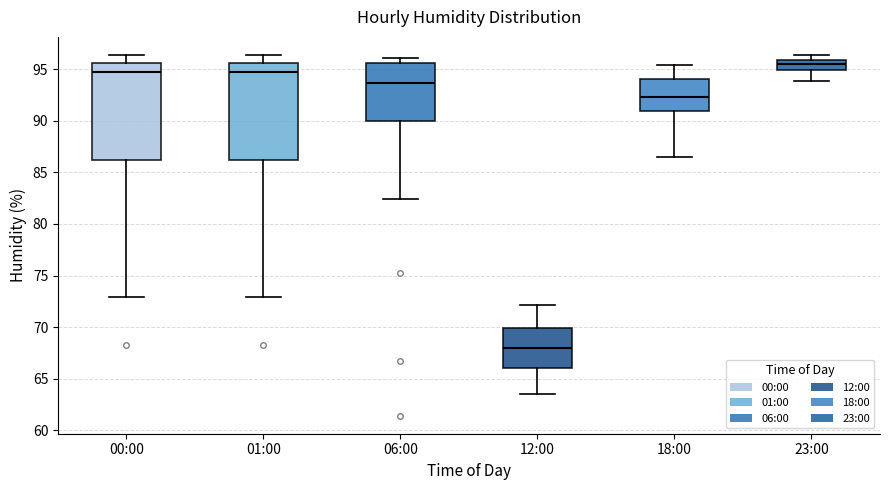

Which box has the highest median line?

23:00